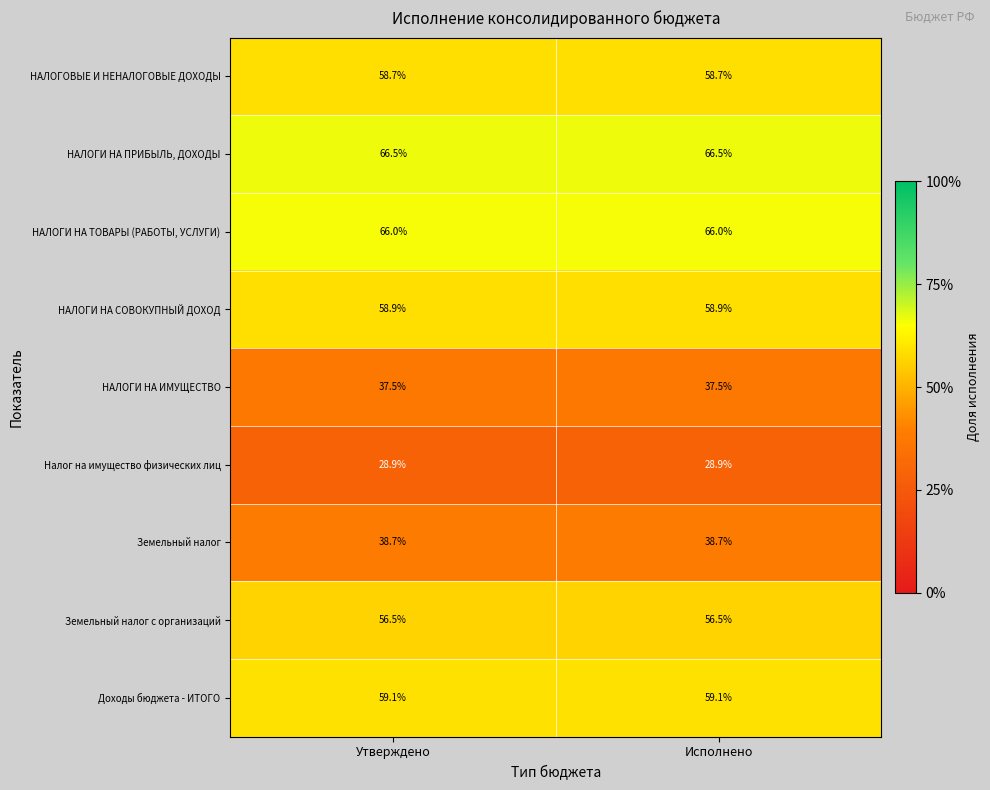

What is the approximate value of НАЛОГИ НА СОВОКУПНЫЙ ДОХОД at Исполнено?

58.9